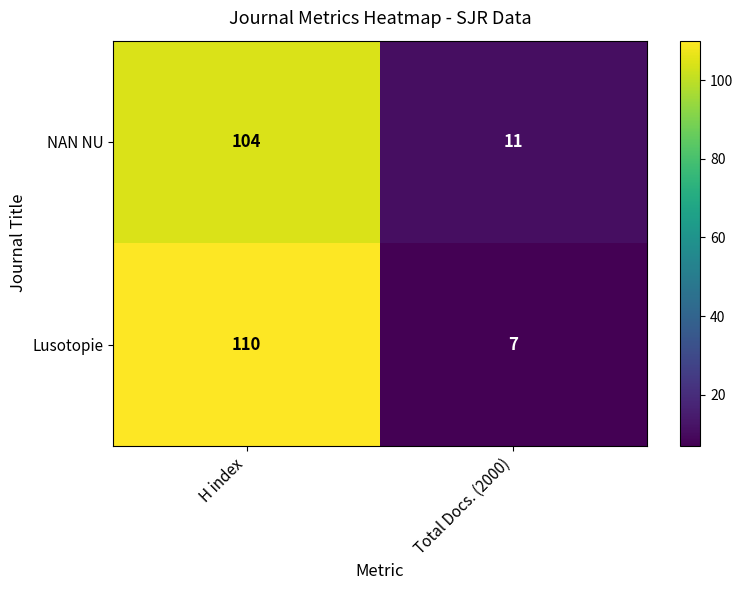

What is the spread (max minus min) of values at H index?

6